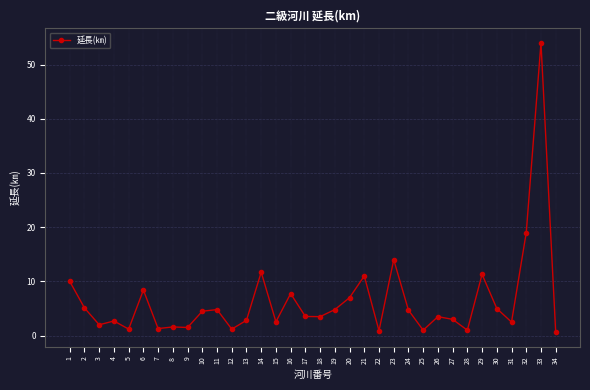

What is the ratio of the value at 6 to the value at 10?

1.9